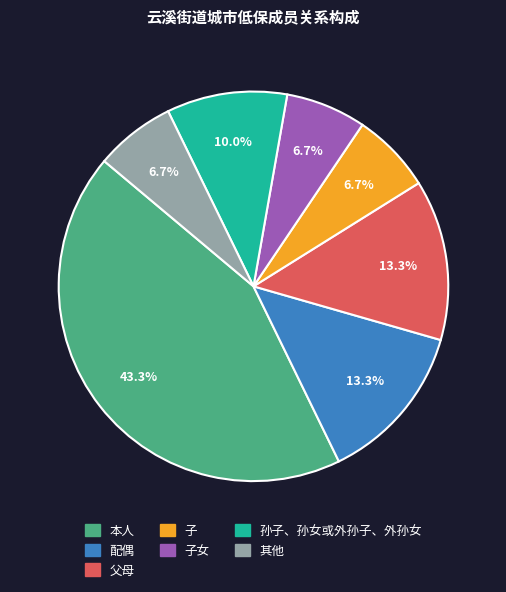

Is there a majority slice in this chart?

No